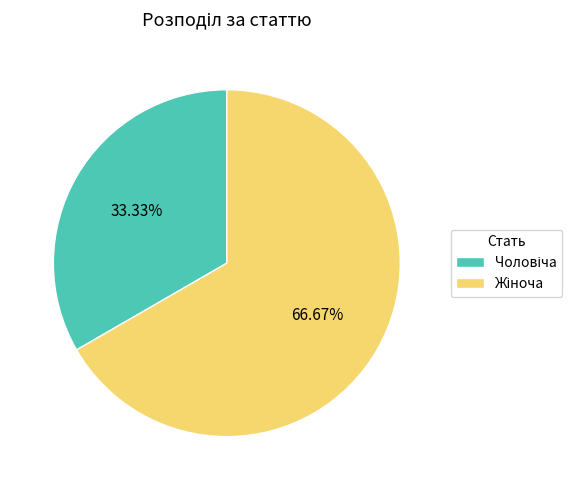

How many segments does this pie chart have?

2